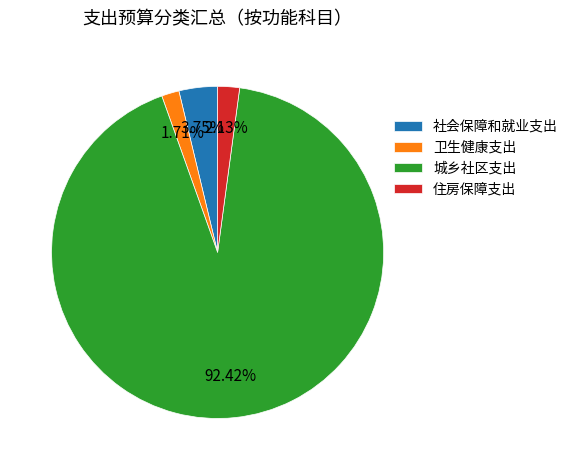

Which slice is the largest?

城乡社区支出